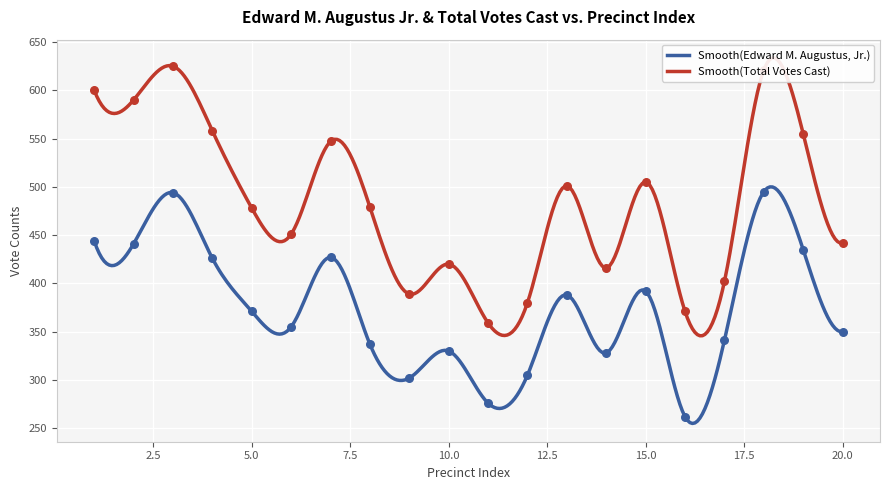

What are all the series names shown in the legend?

Edward M. Augustus, Jr., Total Votes Cast